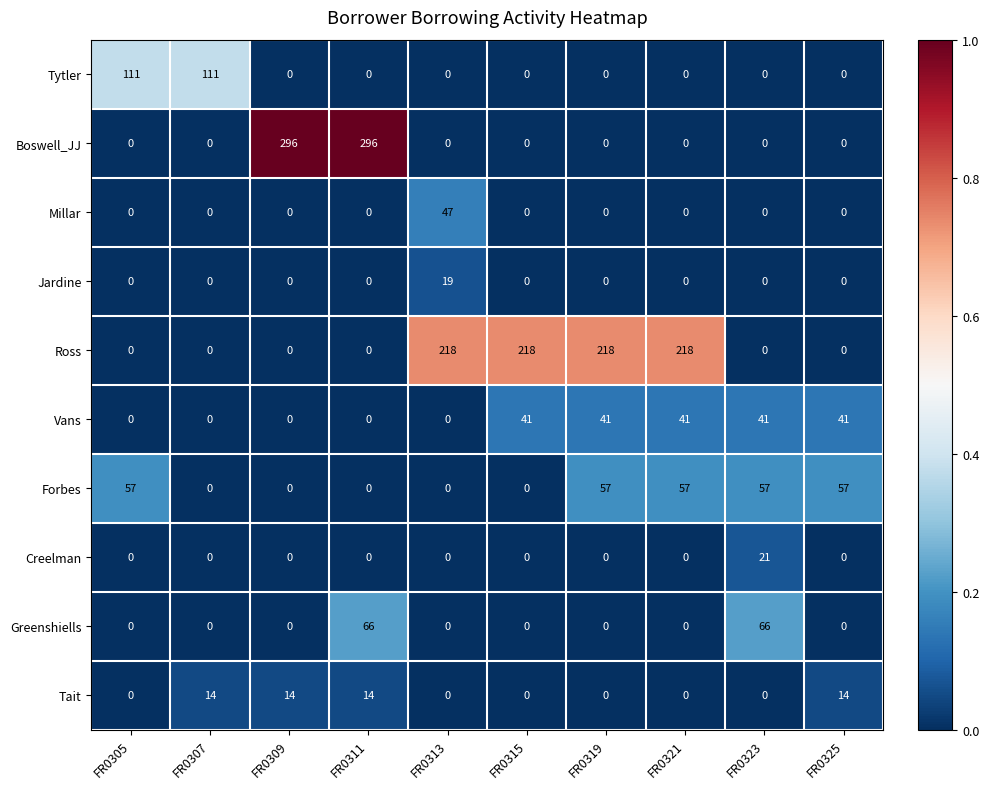

List the series in order of their peak value, highest first.

Boswell_JJ, Ross, Tytler, Greenshiells, Forbes, Millar, Vans, Creelman, Jardine, Tait